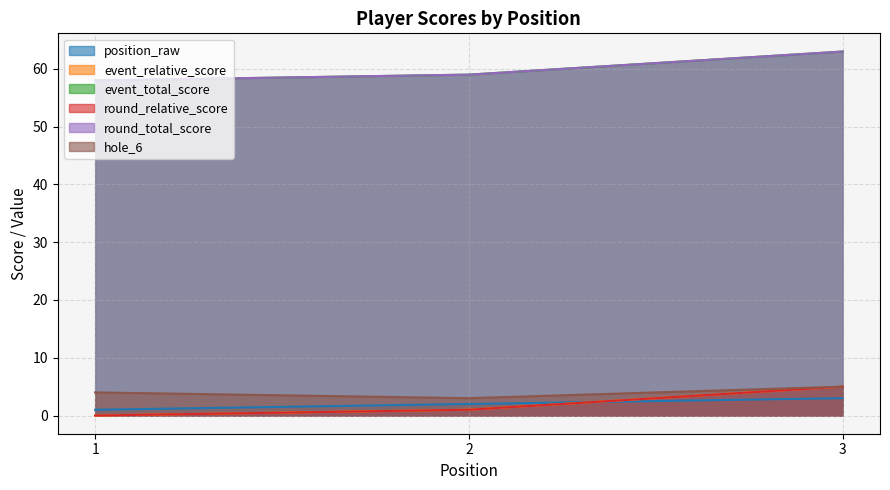

How many values in the position_raw series are below 2?

1